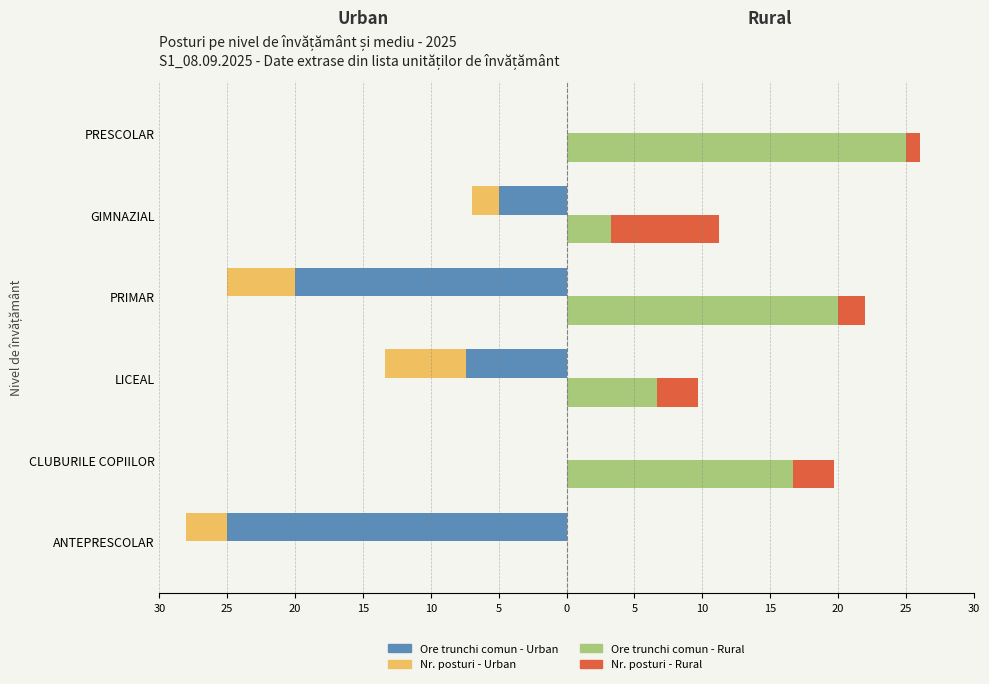

Reading left to right, list all the values displayed in this chart.

Ore trunchi comun - Urban: -25.0	0.0	-7.4	-20.0	-5.0	0.0
Nr. posturi - Urban: -3.0	0.0	-6.0	-5.0	-2.0	0.0
Ore trunchi comun - Rural: 0.0	16.7	6.7	20.0	3.2	25.0
Nr. posturi - Rural: 0.0	3.0	3.0	2.0	8.0	1.0